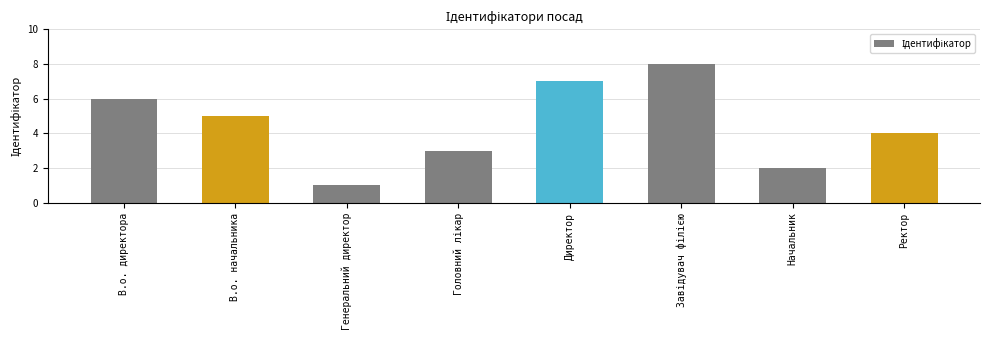

Does the chart contain any negative values?

No